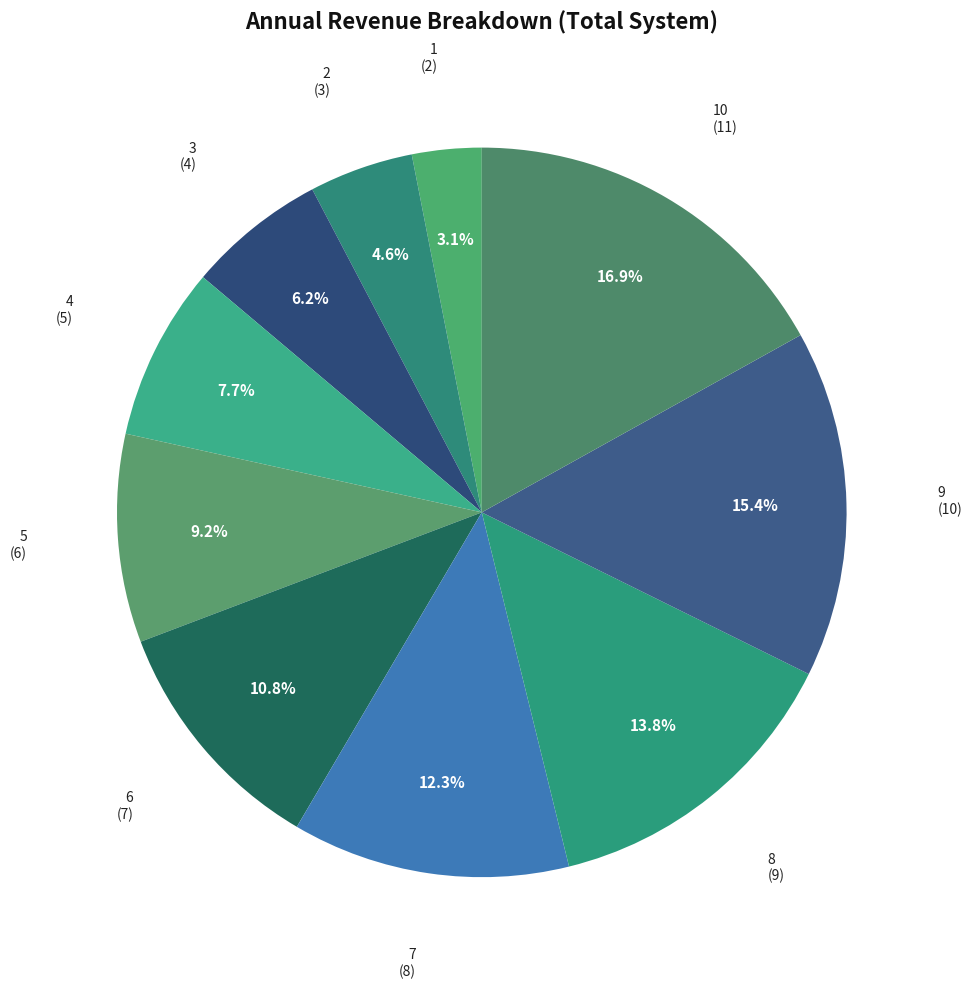

Count the number of slices in the pie.

10